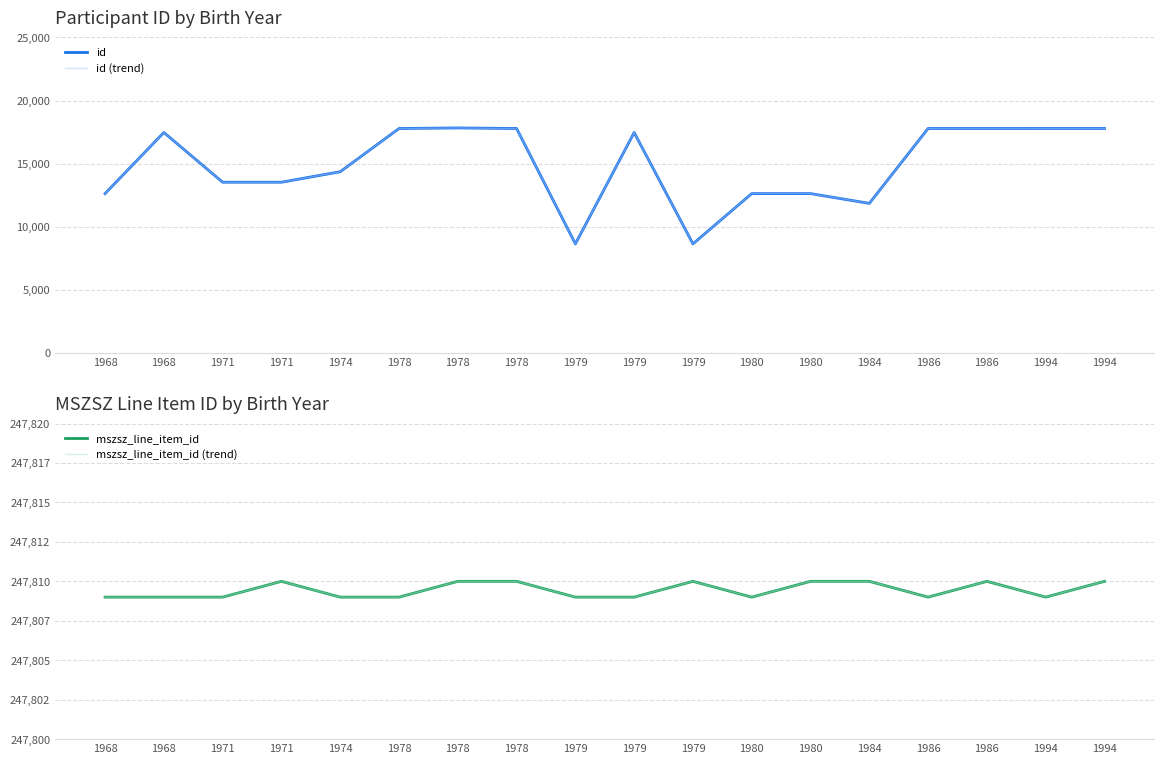

Does the chart display data point markers on the line(s)?

No